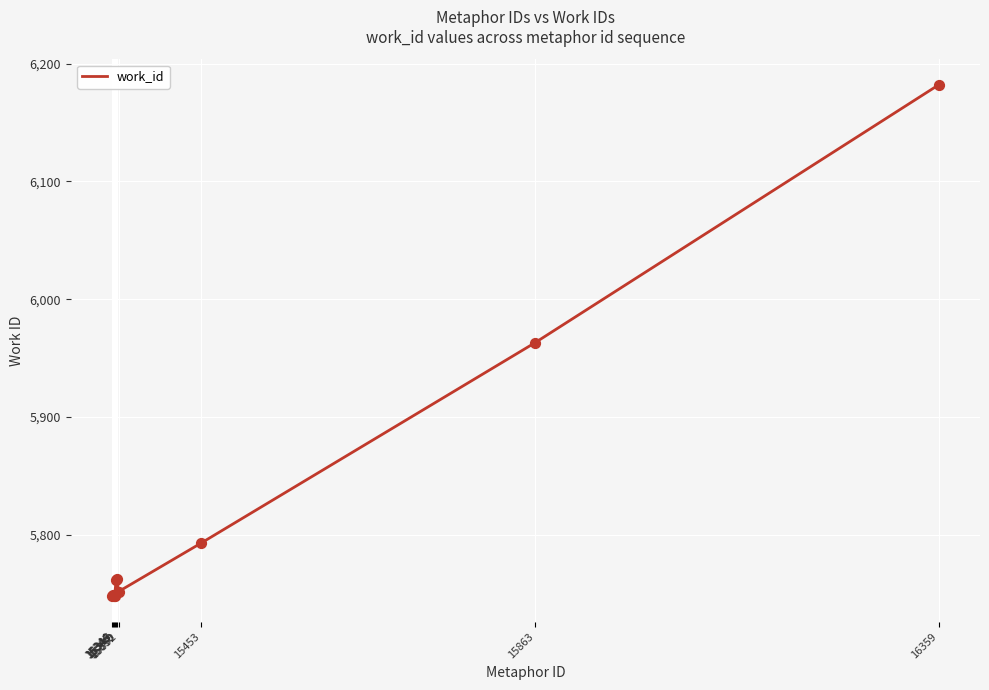

Approximately how many times larger is the value at 15346 compared to 15453?

1.0